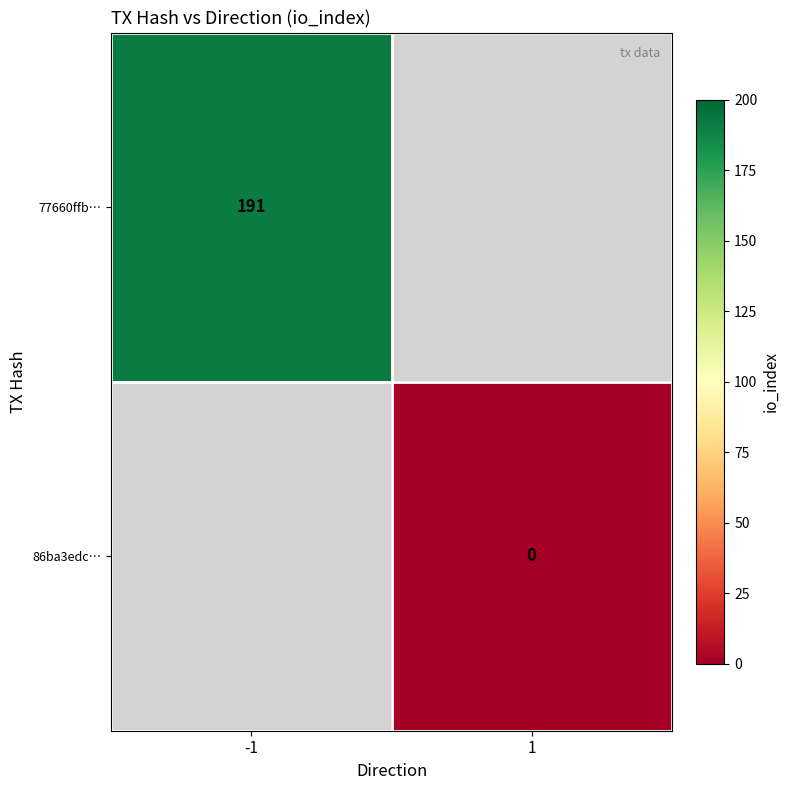

Is the value of 77660ffb… at -1 greater than the value of 86ba3edc… at 1?

Yes